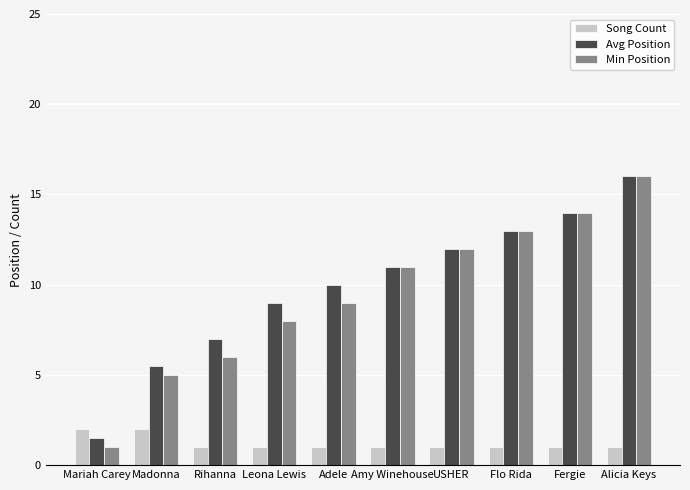

What is the sum of all Min Position values?

95.0